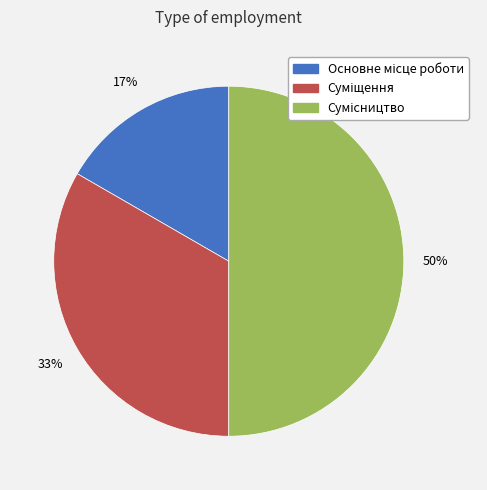

To the nearest percent, what is the average slice percentage?

33%